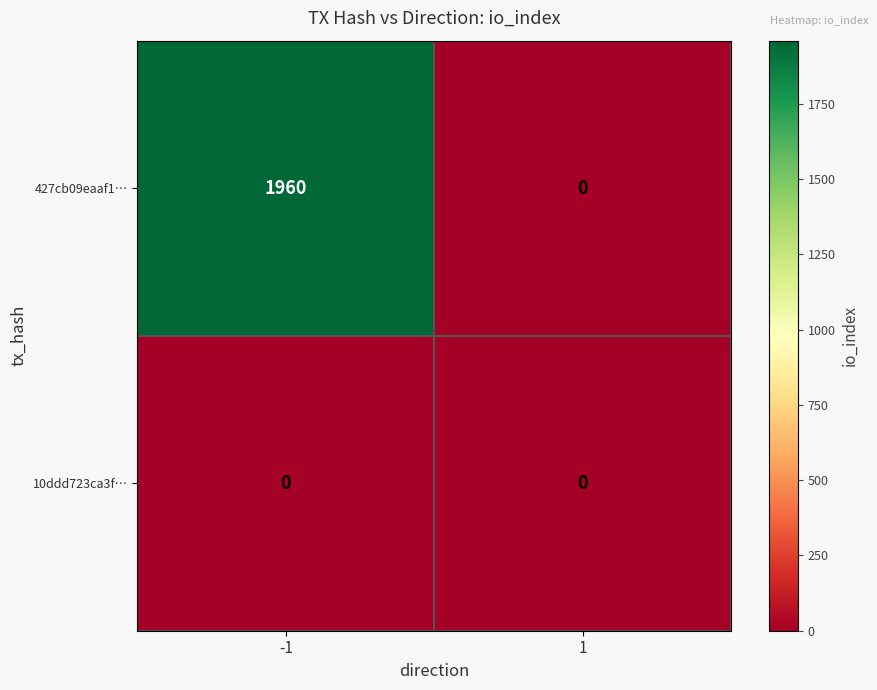

Which series changed the most between -1 and 1?

427cb09eaaf1…